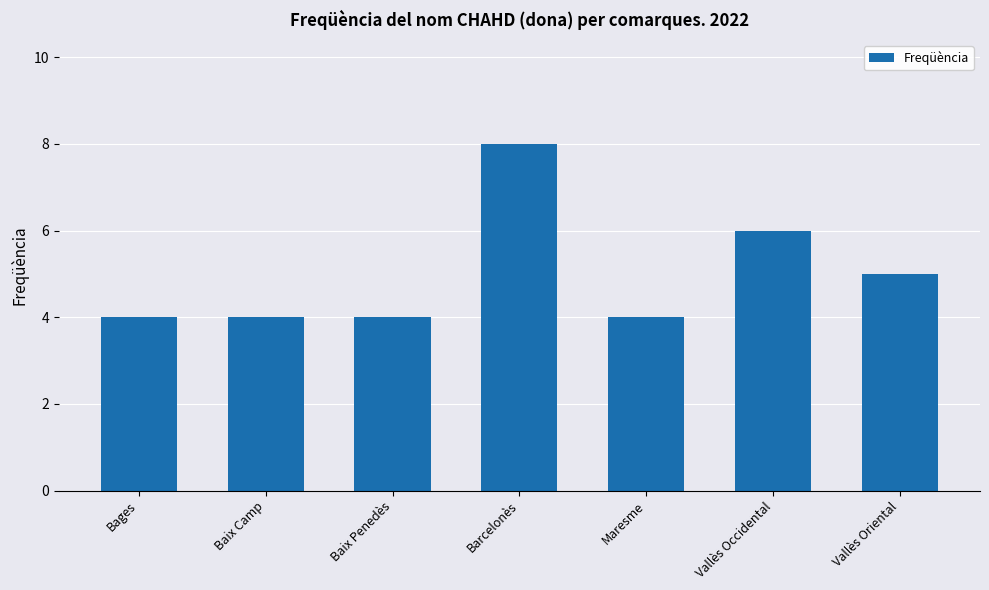

Is it true that the value at Bages is 2?

False